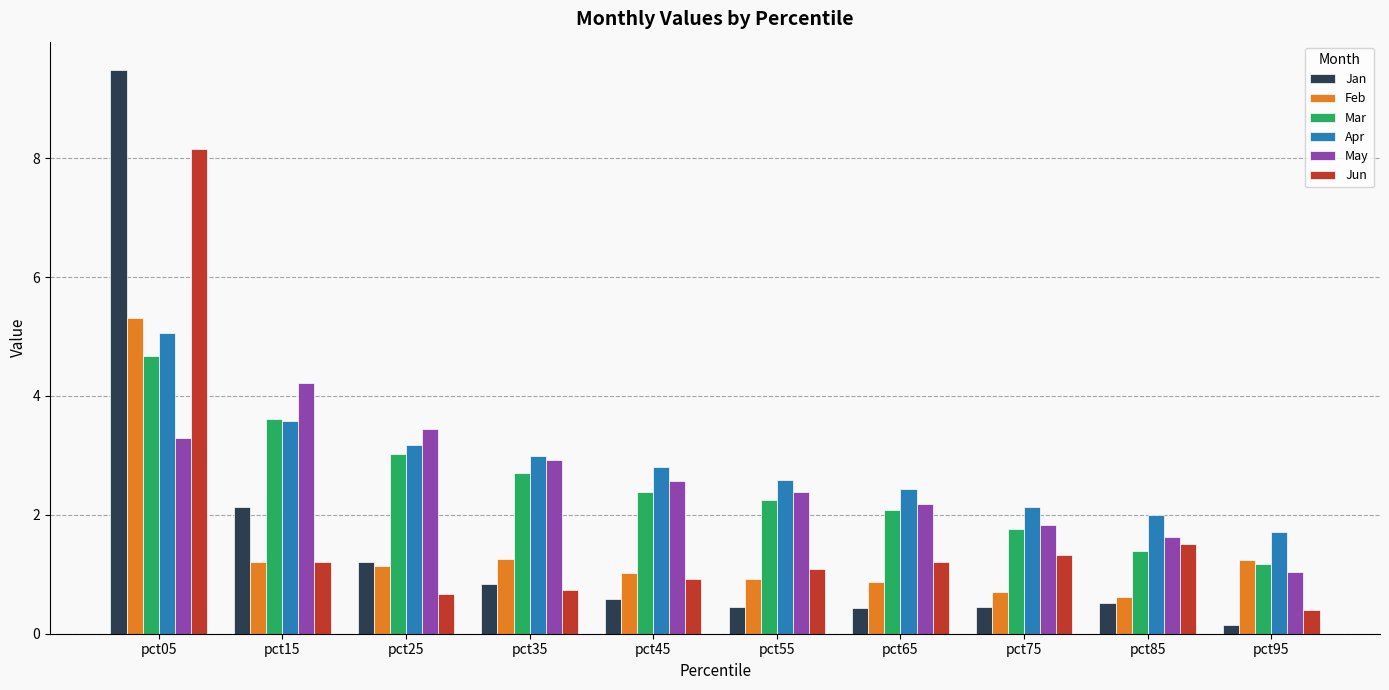

Which series changed the most between pct05 and pct25?

Jan